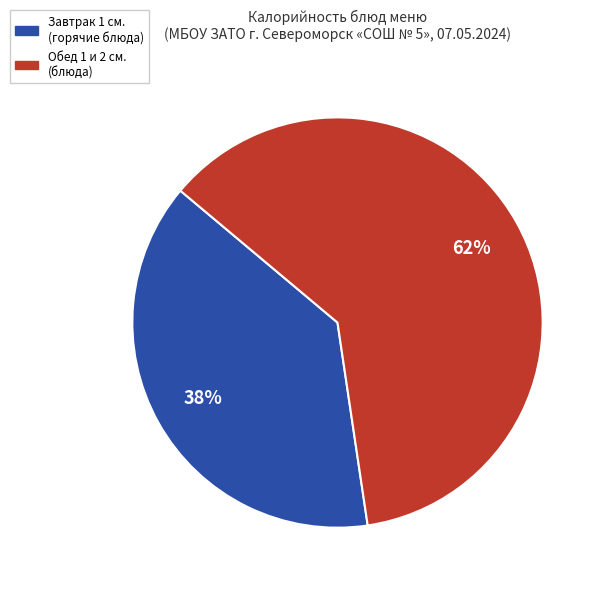

What is the largest slice in the pie chart?

Обед 1 и 2 см. (блюда)